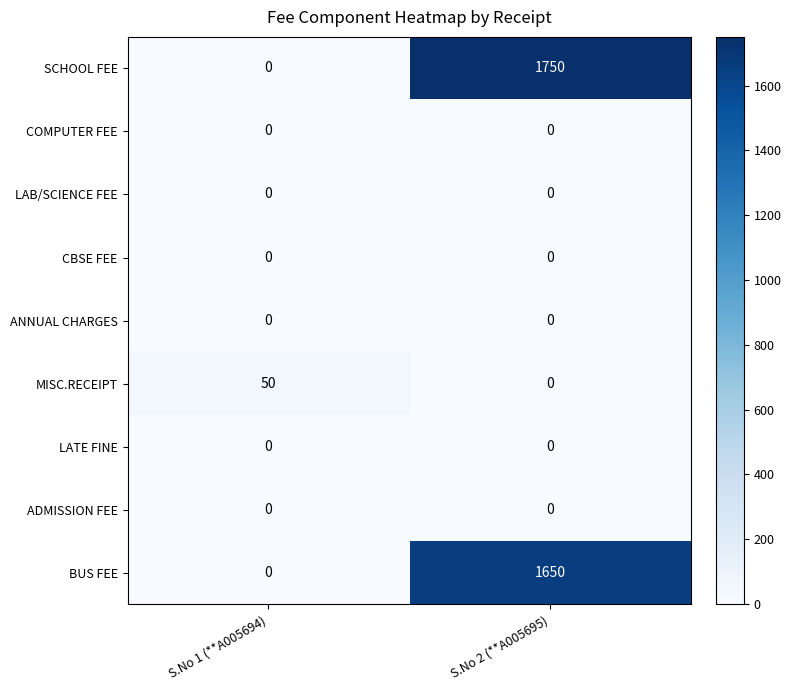

How many values in BUS FEE are above zero?

1